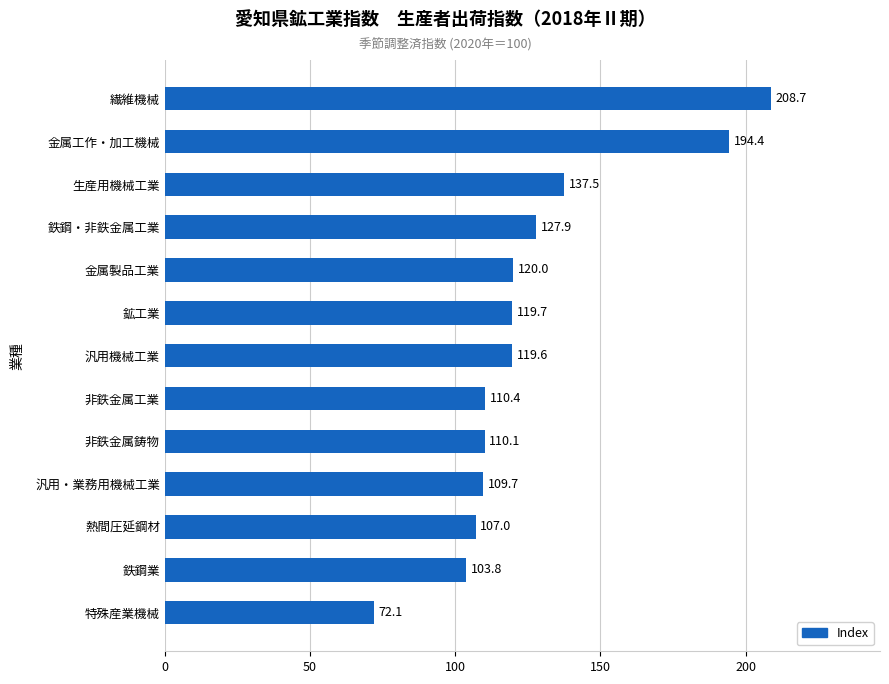

Count the number of values greater than 119.

7